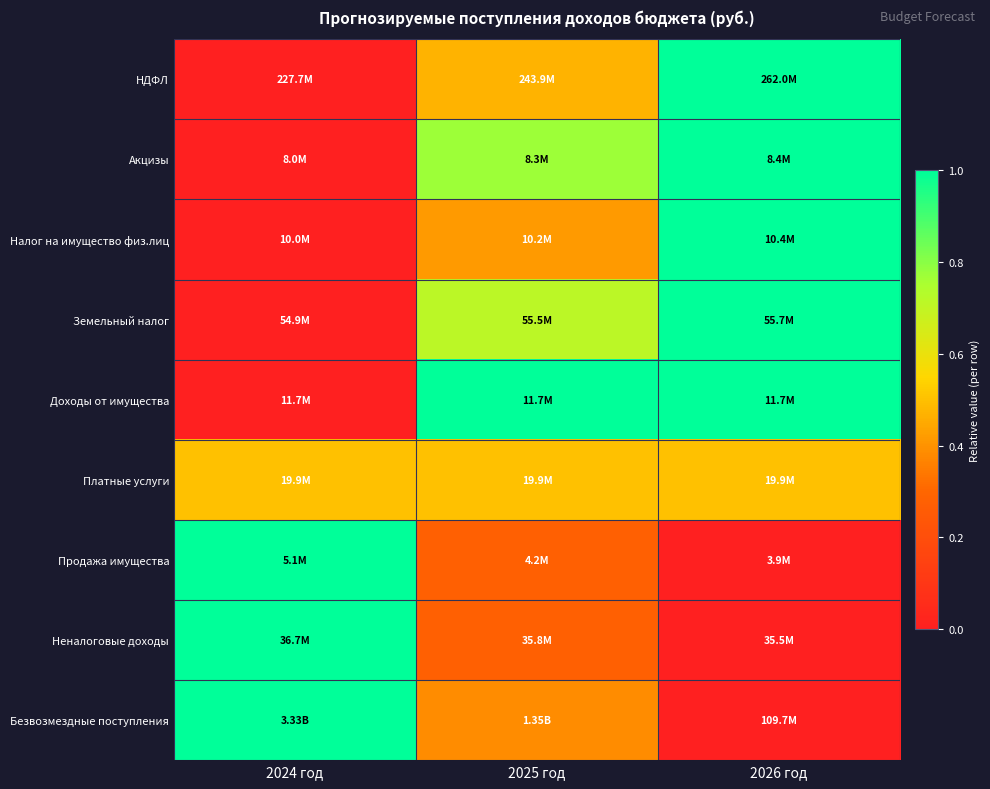

At how many categories does at least one series exceed 0?

3